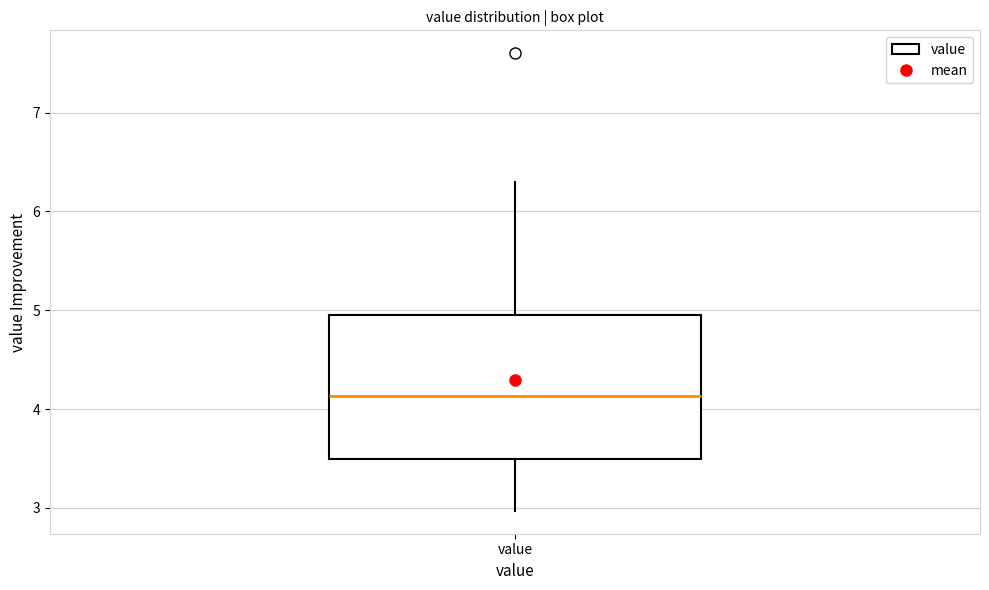

Read this box plot against the y-axis: the position of the median line, the range covered by the box, and the ends of both whiskers. The values are not printed on the chart, so give them approximately, as read against the axis.

median 4.1, box 3.5 to 4.9, whiskers 3.0 to 6.3